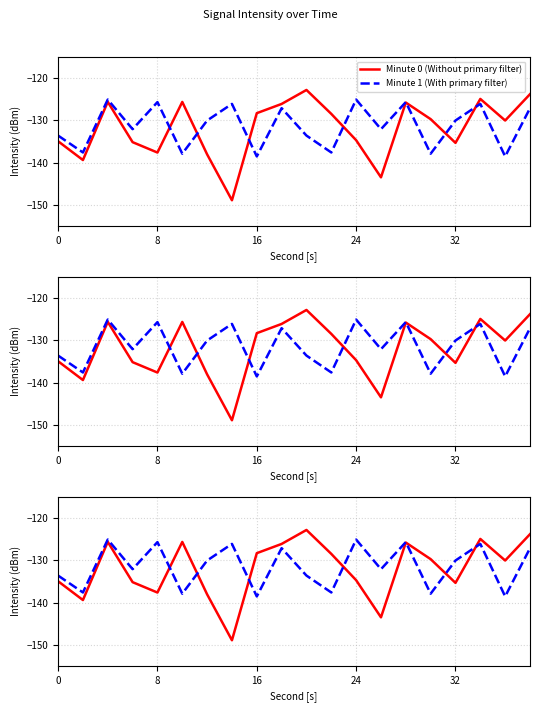

How many intersections are there between Minute 1 (With primary filter) and Minute 0 (Without primary filter)?

7